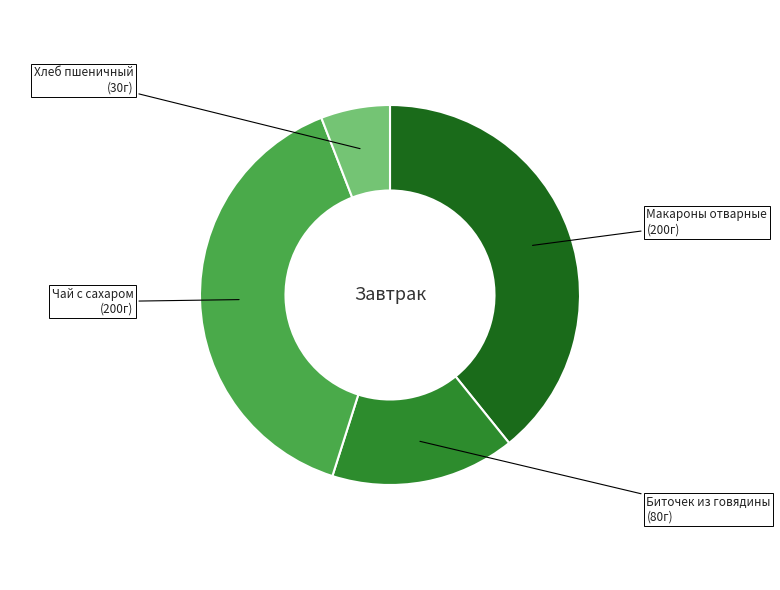

Is there any slice that represents more than half of the pie?

No